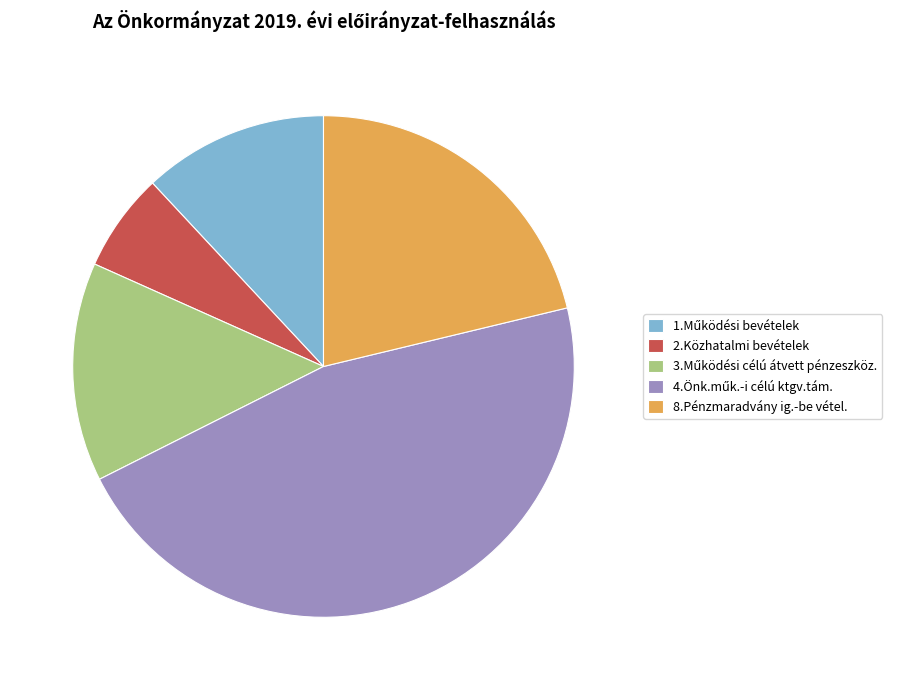

Is the sum of 8.Pénzmaradvány ig.-be vétel. and 2.Közhatalmi bevételek greater than half?

No